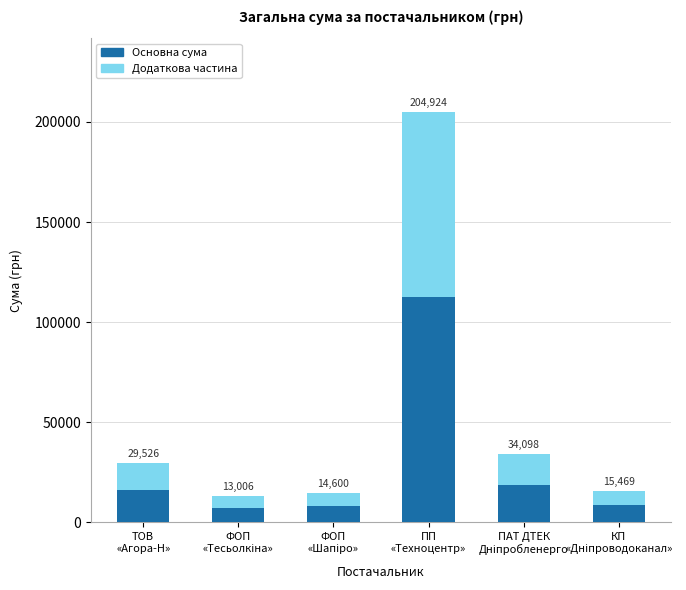

At how many categories does at least one series exceed 98510?

1